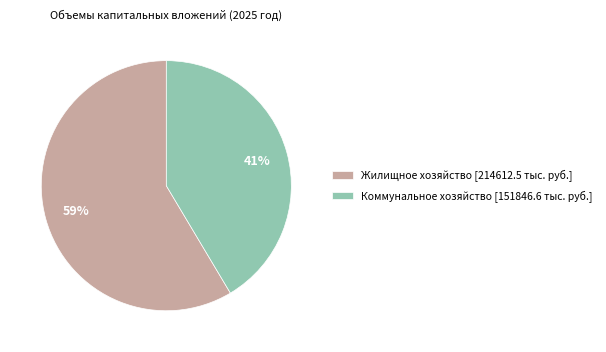

To the nearest percent, what is the combined percentage of Жилищное хозяйство and Коммунальное хозяйство?

100%